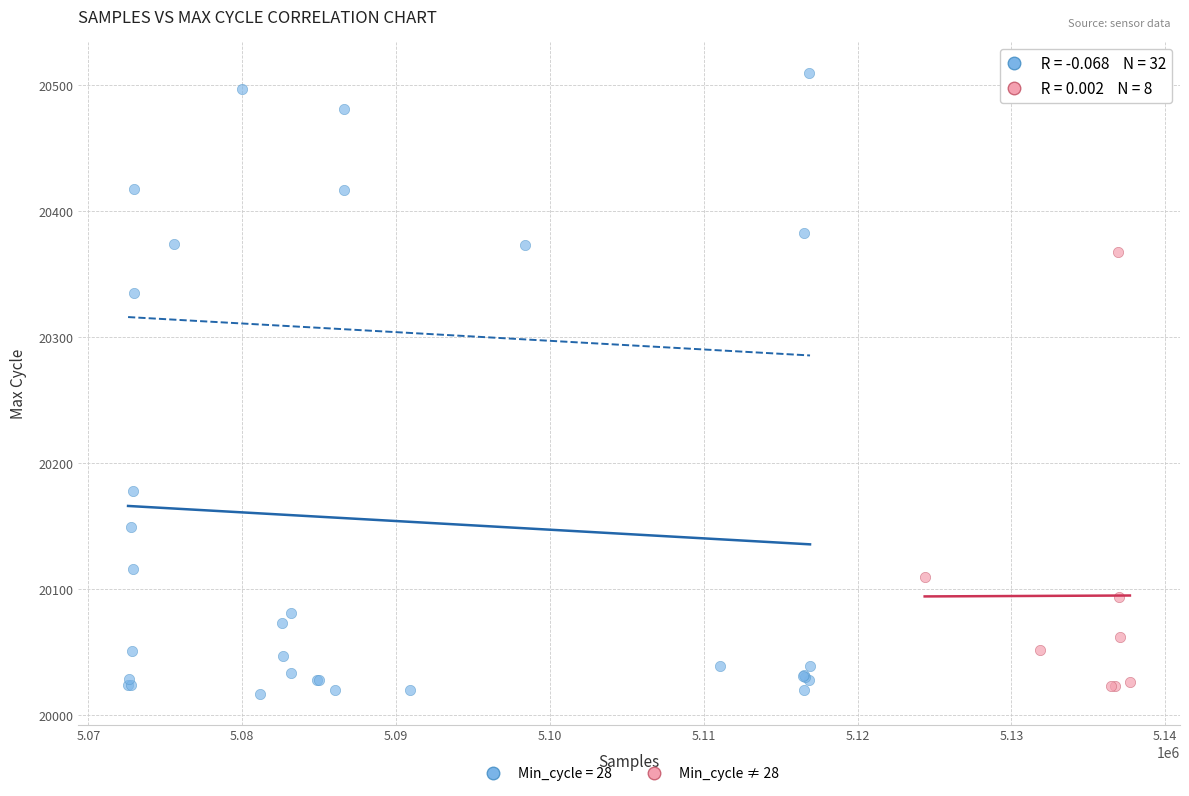

Which series has the largest Y range (max minus min)?

Min_cycle = 28